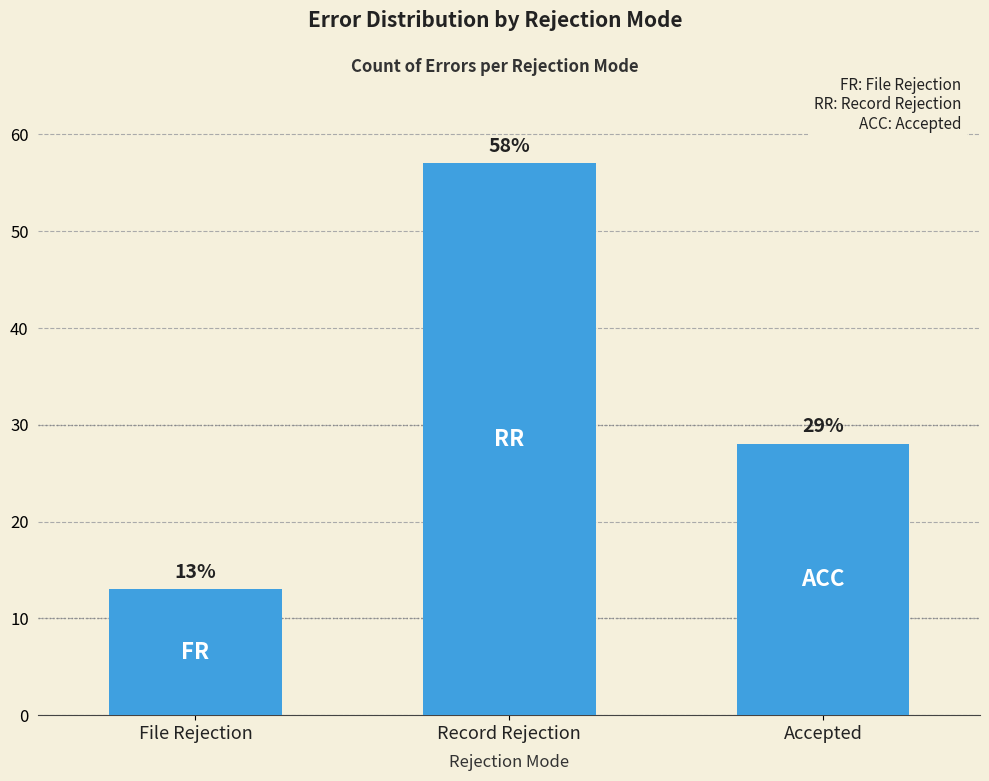

Is it true that the value at File Rejection is 13?

True